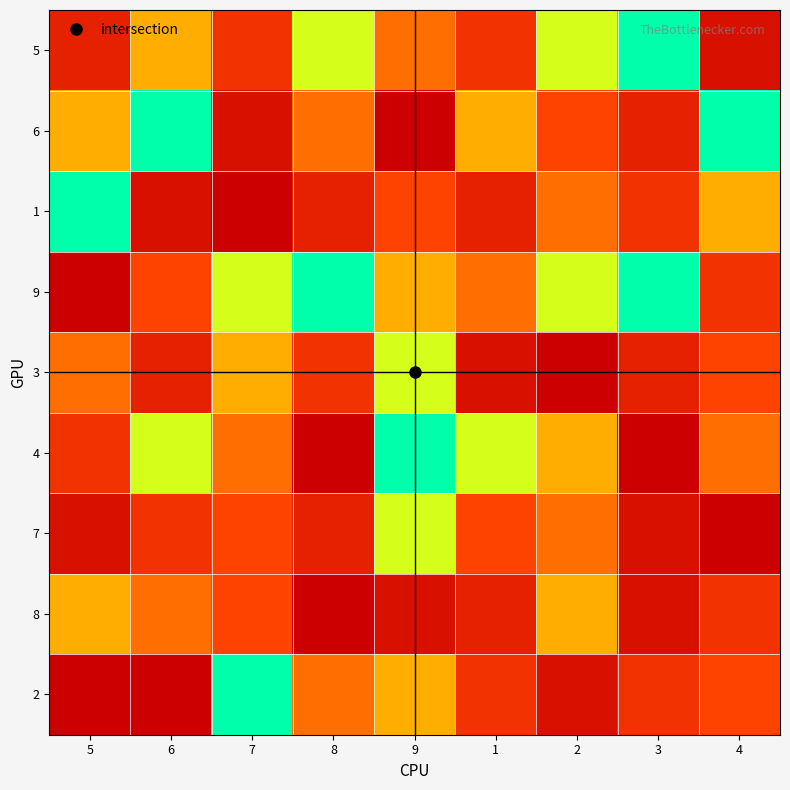

List the series in order of their peak value, lowest first.

5, 6, 1, 9, 3, 4, 7, 8, 2